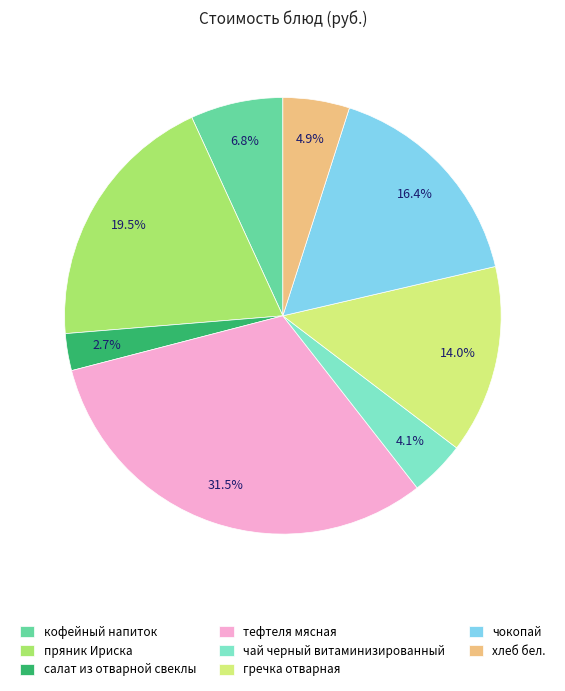

What portion of the pie excludes тефтеля мясная?

68.5%